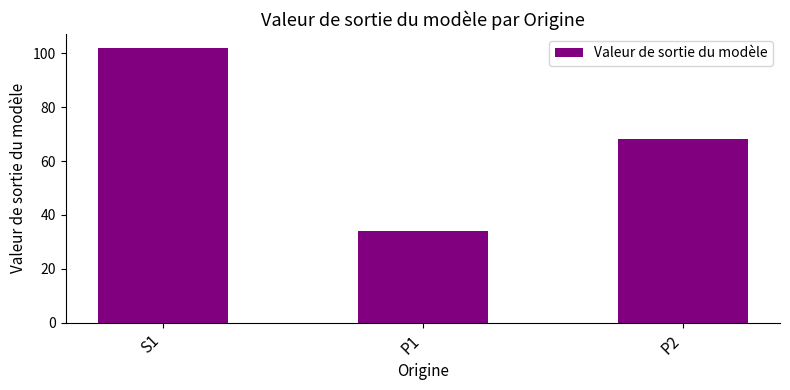

List the labels in order of value, largest first.

S1, P2, P1